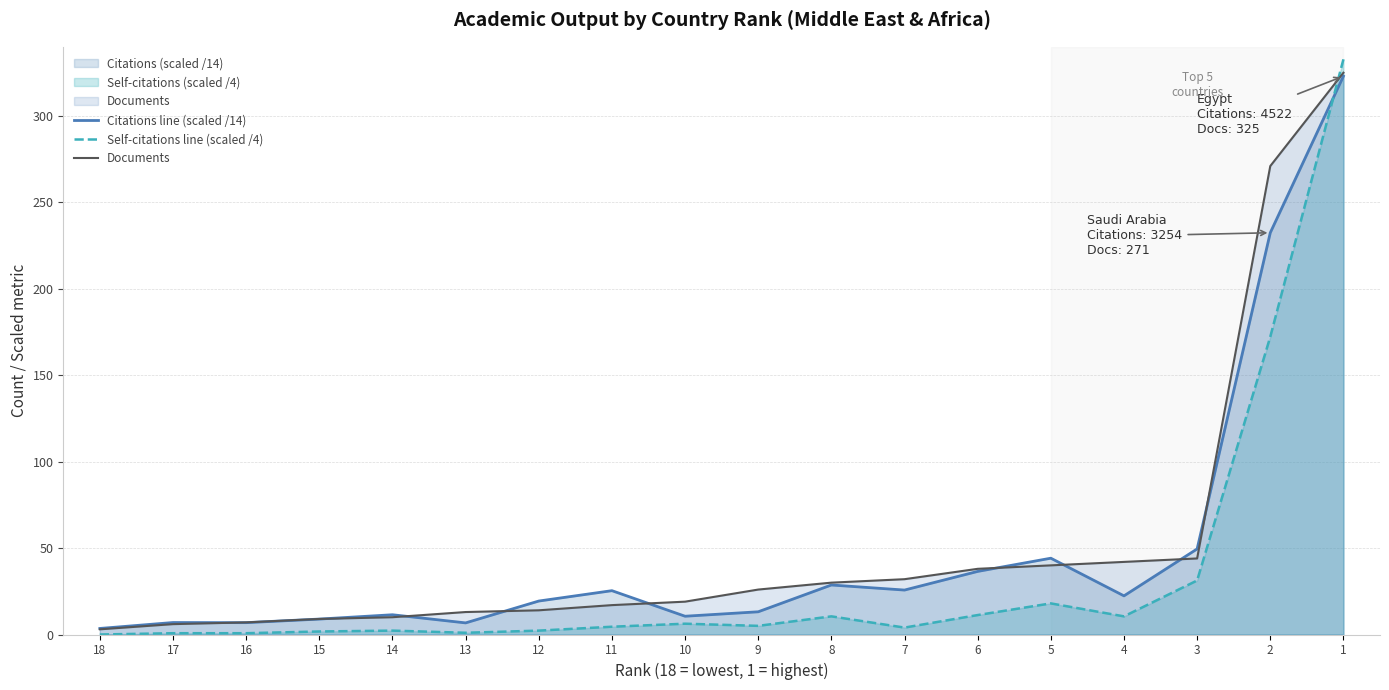

The Documents series shows 44.0 at 3. True or false?

True